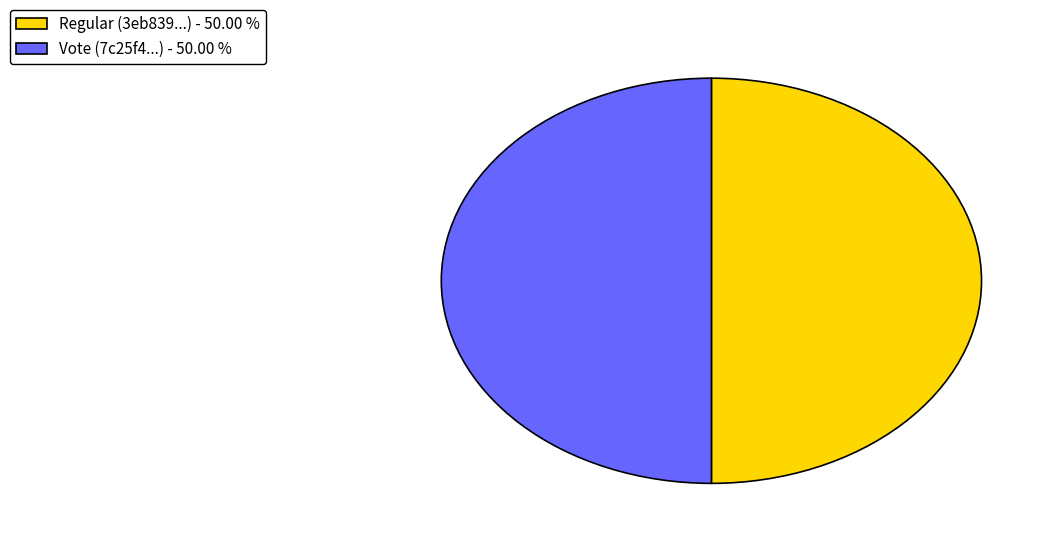

Approximately how many times larger is the value at Vote (7c25f4...) - 50.00 % compared to Regular (3eb839...) - 50.00 %?

1.0